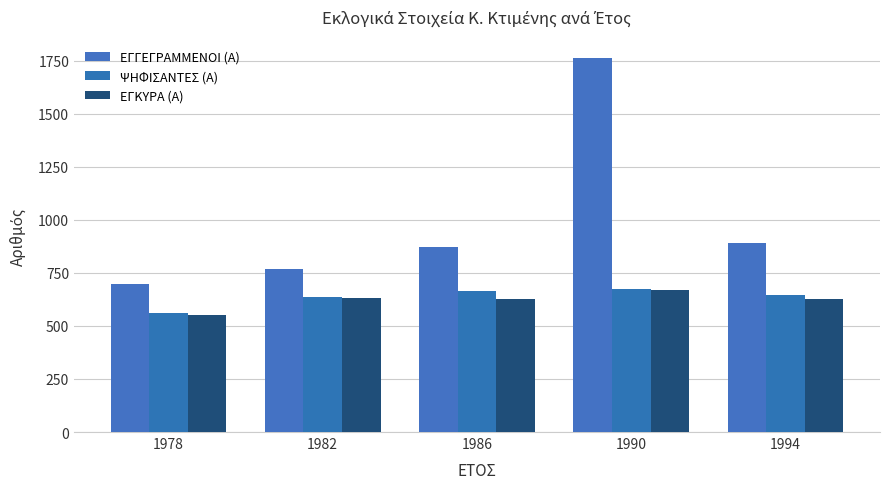

What is the difference between the ΕΓΚΥΡΑ (Α) values at 1978 and 1990?

117